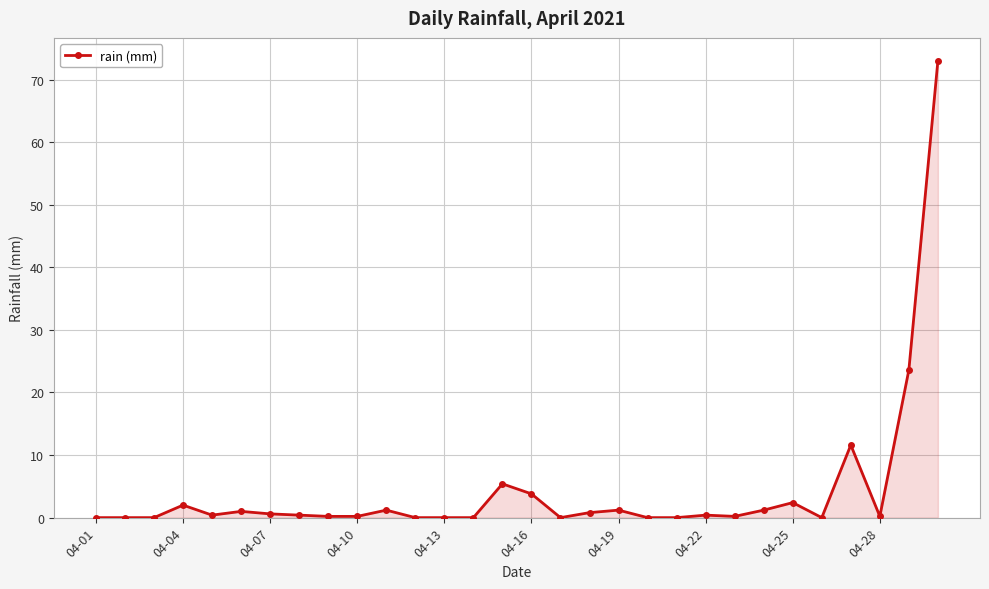

True or false: the data has more than 1 interior local peaks.

True